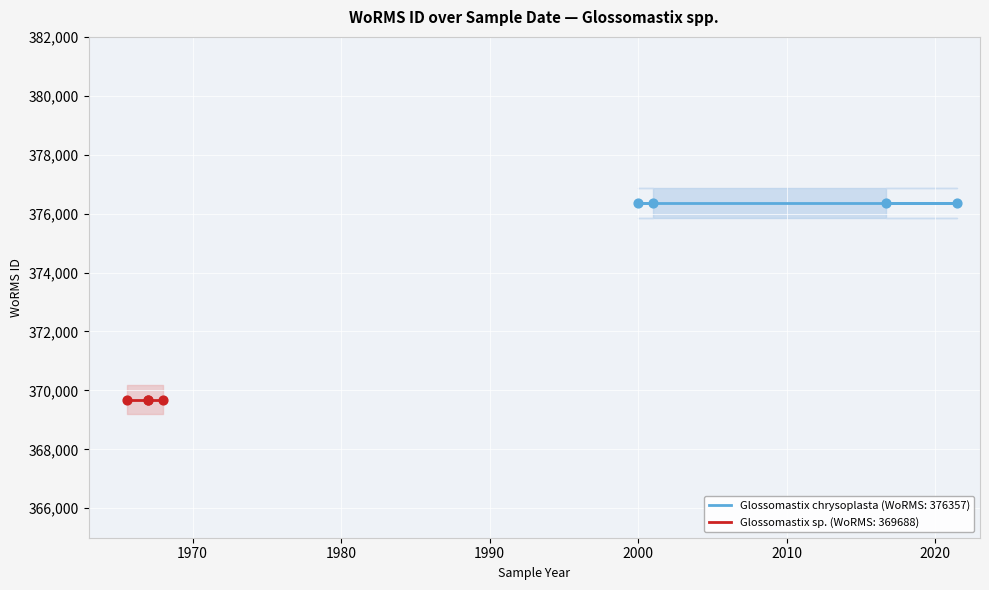

At how many categories does at least one series exceed 376186?

4